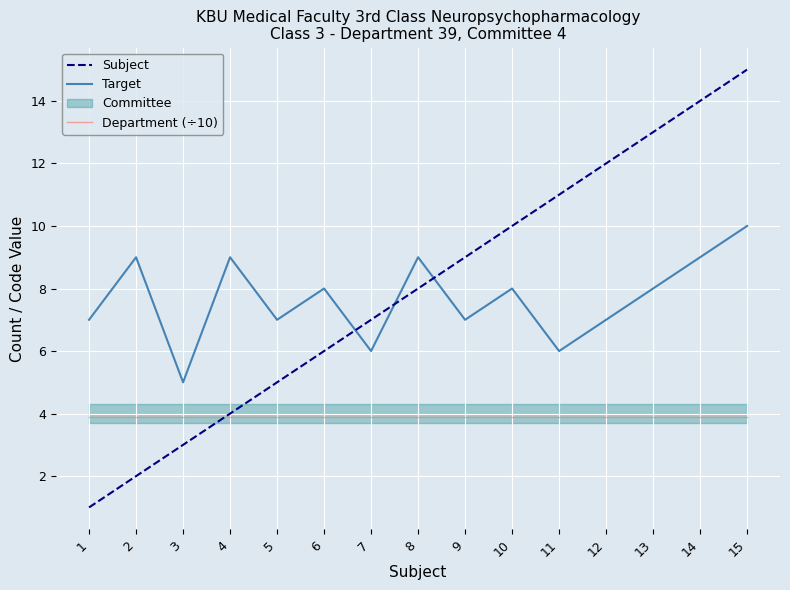

Reading left to right, what are all the values shown in this chart?

Subject: 1=1.0	2=2.0	3=3.0	4=4.0	5=5.0	6=6.0	7=7.0	8=8.0	9=9.0	10=10.0	11=11.0	12=12.0	13=13.0	14=14.0	15=15.0
Target: 1=7.0	2=9.0	3=5.0	4=9.0	5=7.0	6=8.0	7=6.0	8=9.0	9=7.0	10=8.0	11=6.0	12=7.0	13=8.0	14=9.0	15=10.0
Department (÷10): 1=3.9	2=3.9	3=3.9	4=3.9	5=3.9	6=3.9	7=3.9	8=3.9	9=3.9	10=3.9	11=3.9	12=3.9	13=3.9	14=3.9	15=3.9